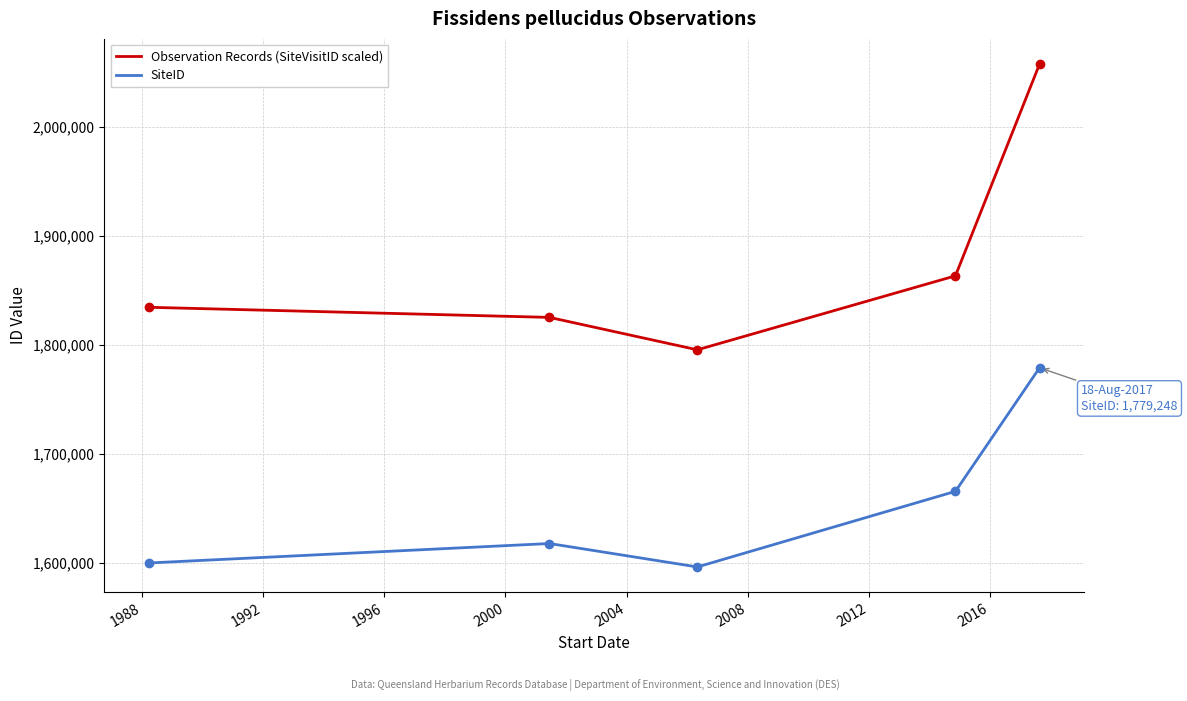

Rank the series by their average value, from lowest to highest.

SiteID, Observation Records (SiteVisitID scaled)